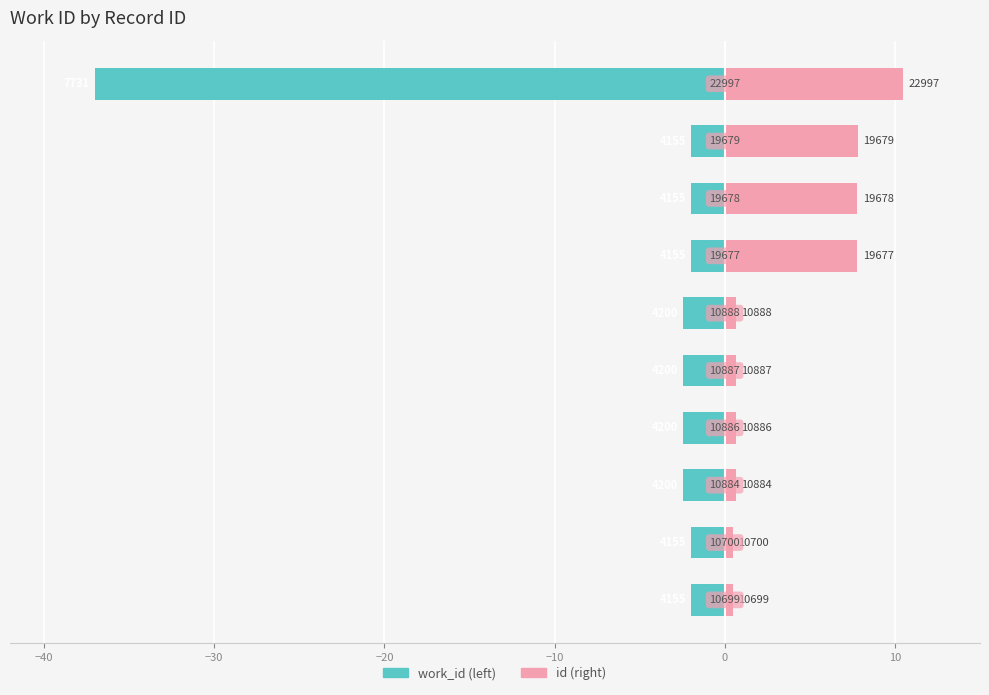

Rank the series by their average value, from highest to lowest.

id (right), work_id (left)